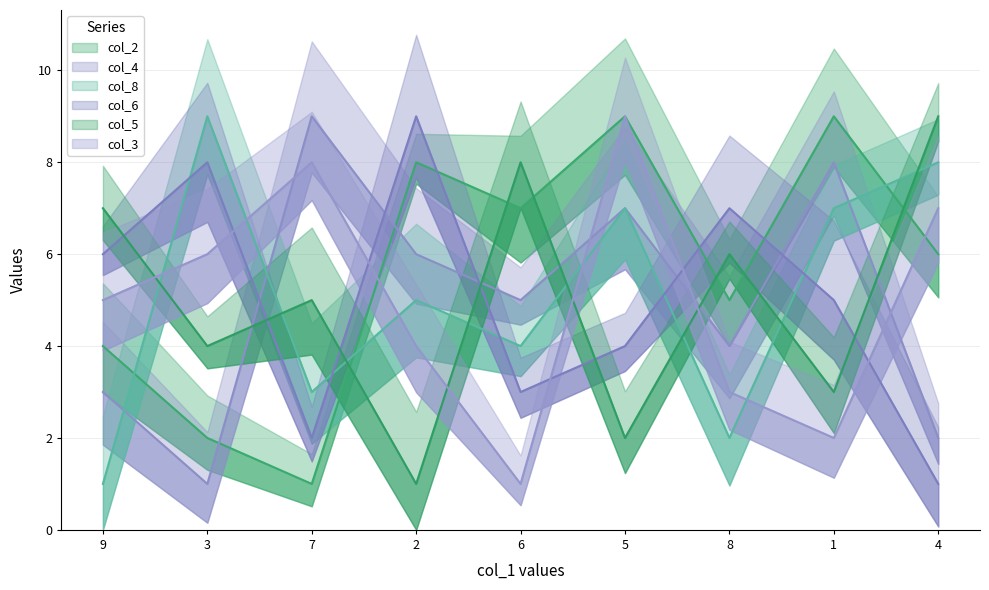

What is the difference between the second highest and minimum values in the col_5 series?

7